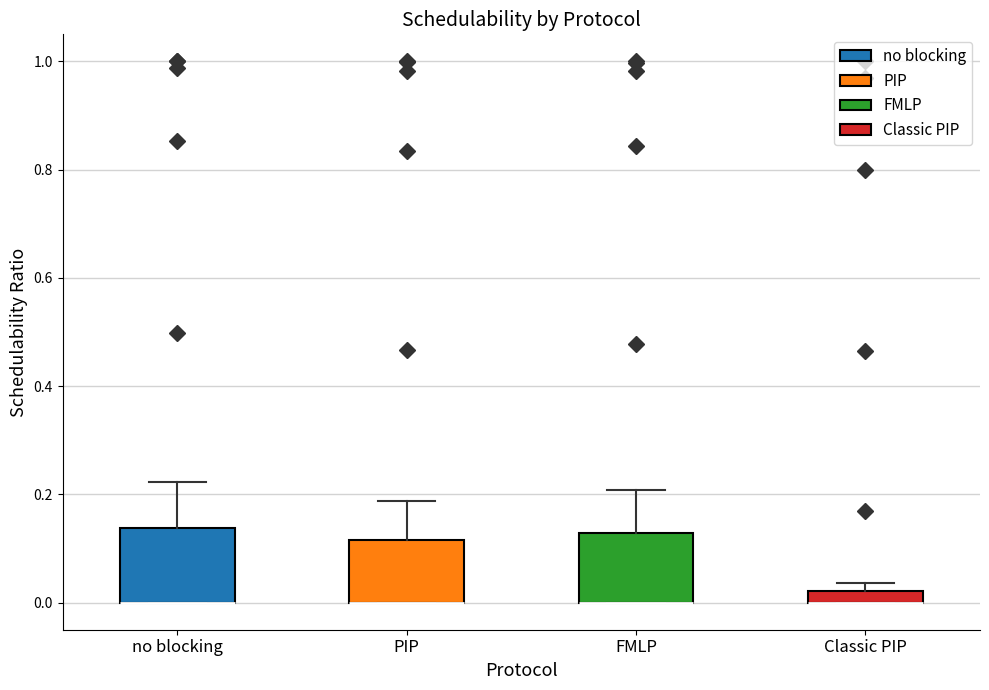

Where is the lower edge of the box for Classic PIP on the y-axis? The values are not printed on the chart, so give them approximately, as read against the axis.

0.00